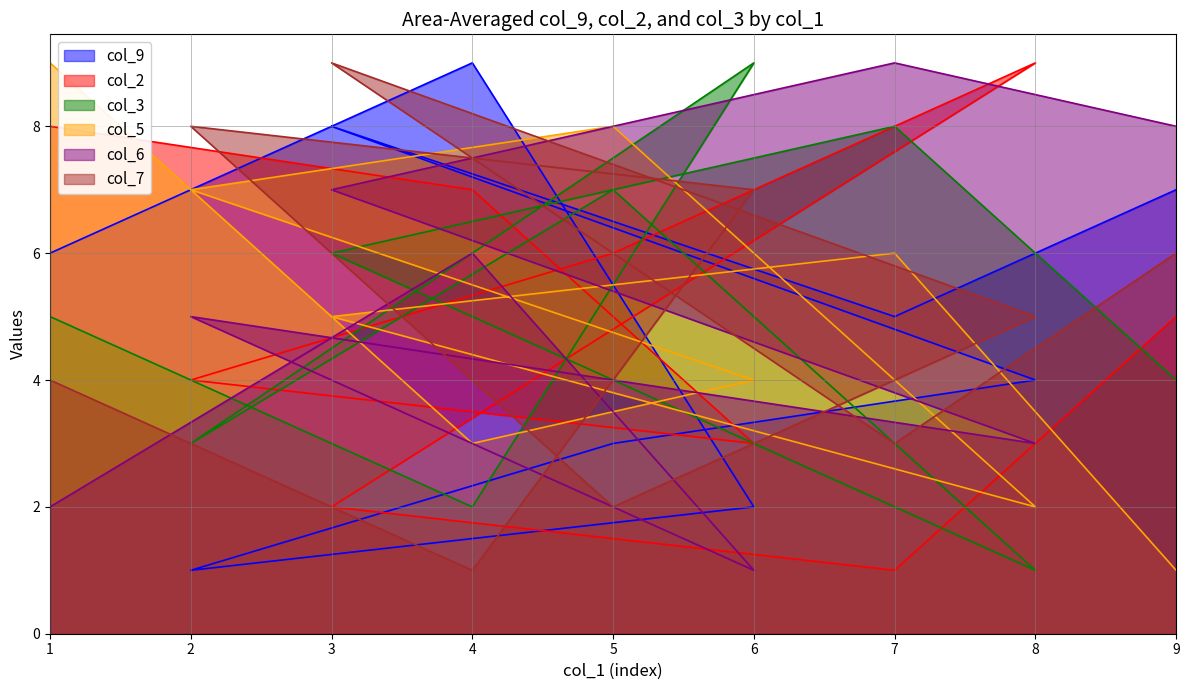

Between 7 and 1, which is larger?

1